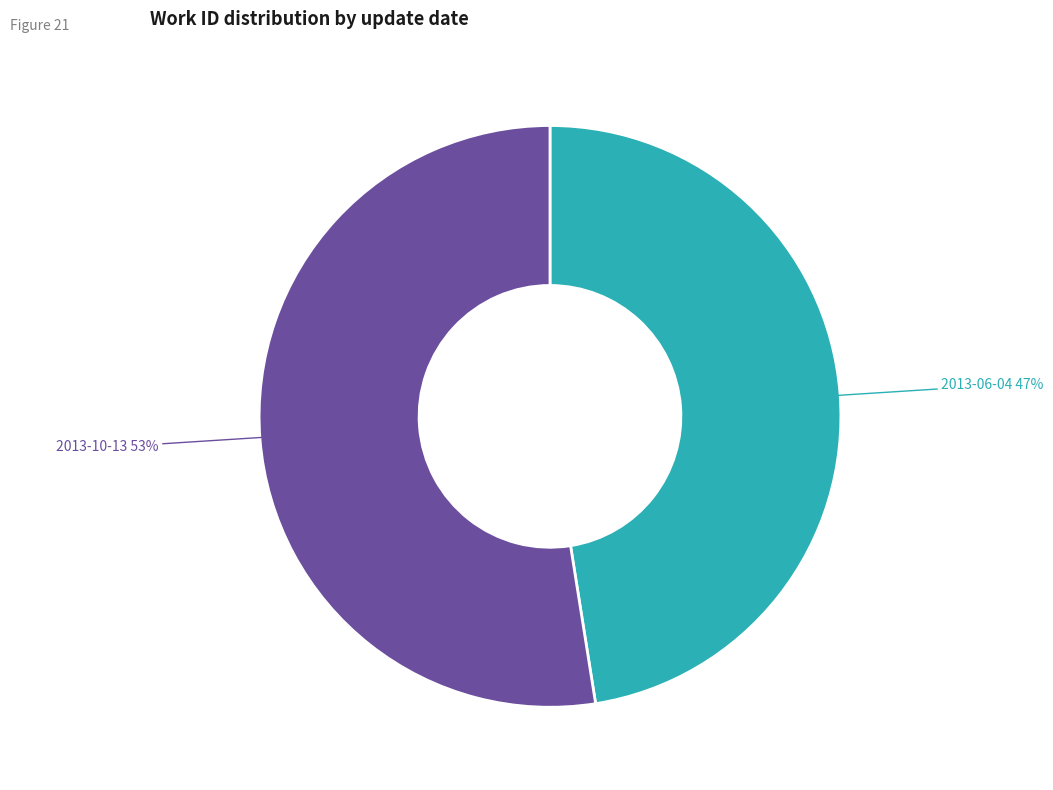

Does 2013-06-04 account for over 50% of the chart?

No